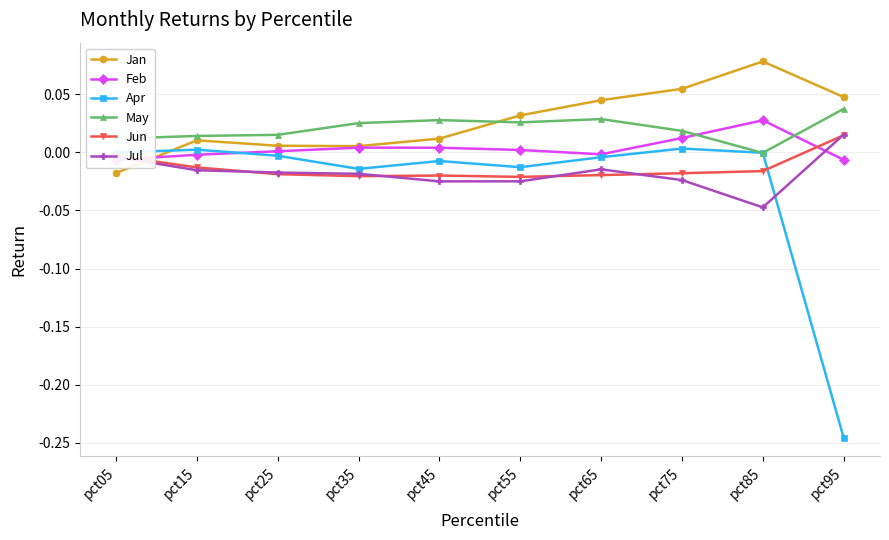

How many times do Jun and Jul cross each other?

5